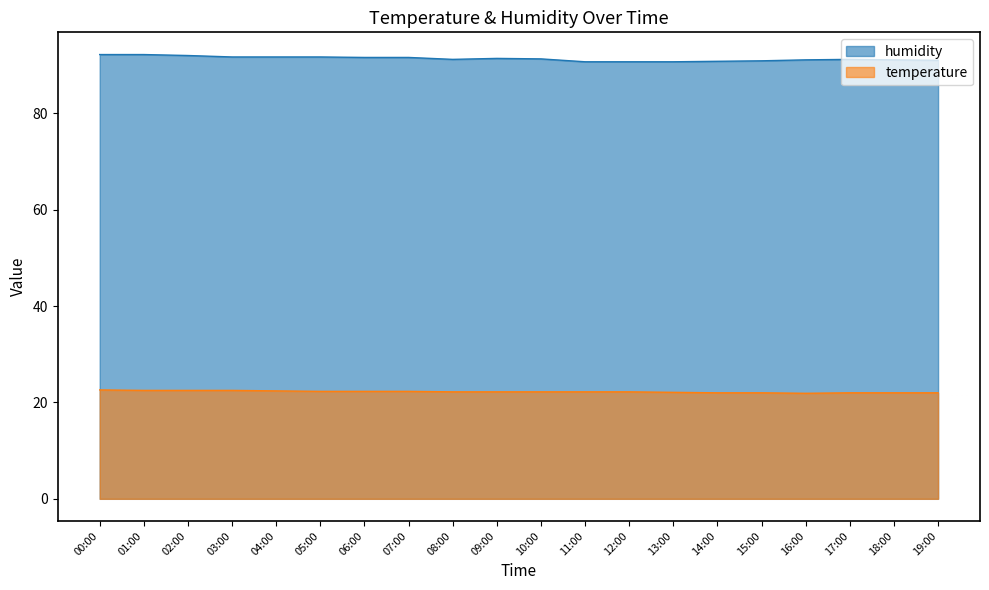

Which series changed the most between 10:00 and 11:00?

humidity